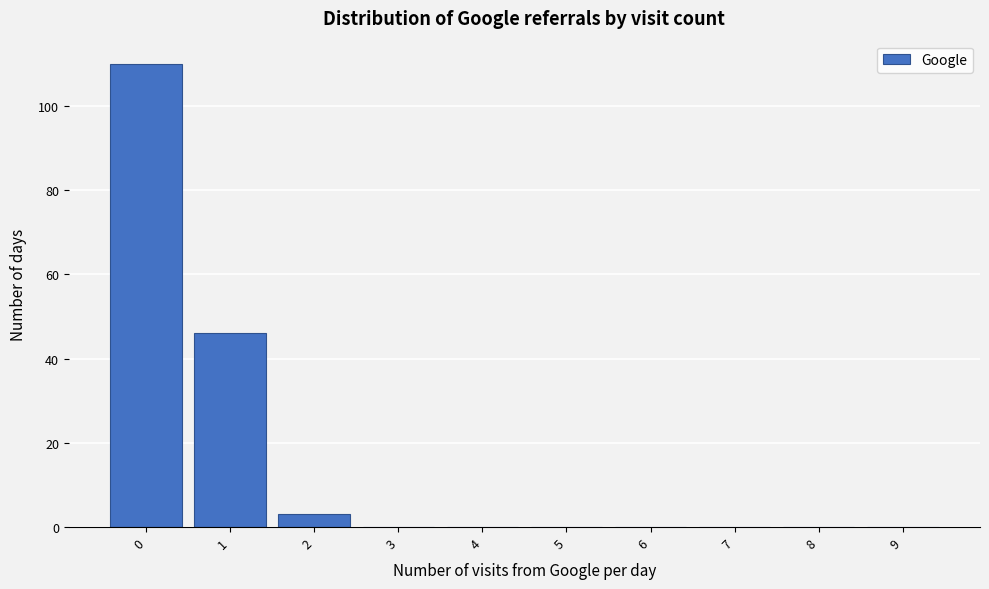

Reading left to right, what are all the values shown in this chart?

0=110	1=46	2=3	3=0	4=0	5=0	6=0	7=0	8=0	9=0